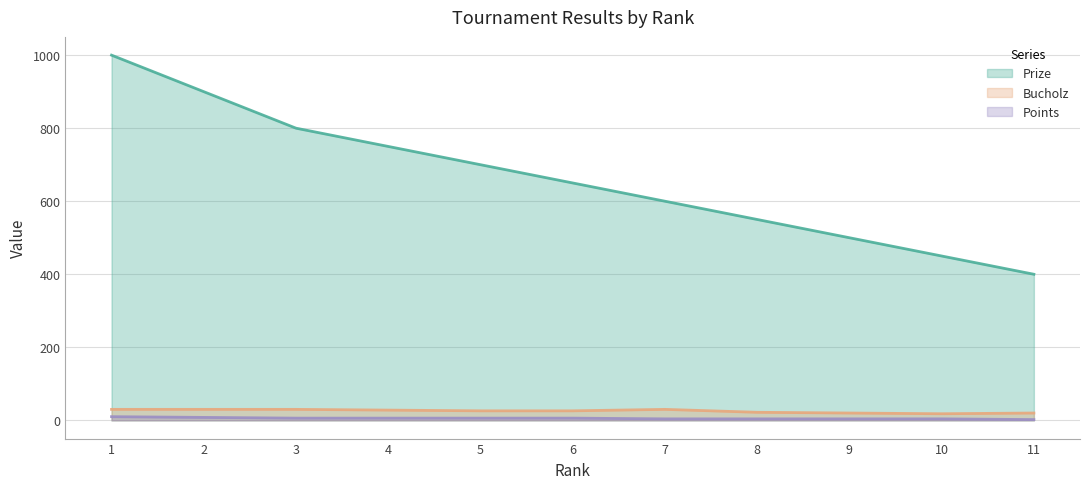

At 4, list the series in order from smallest to largest.

Points, Bucholz, Prize